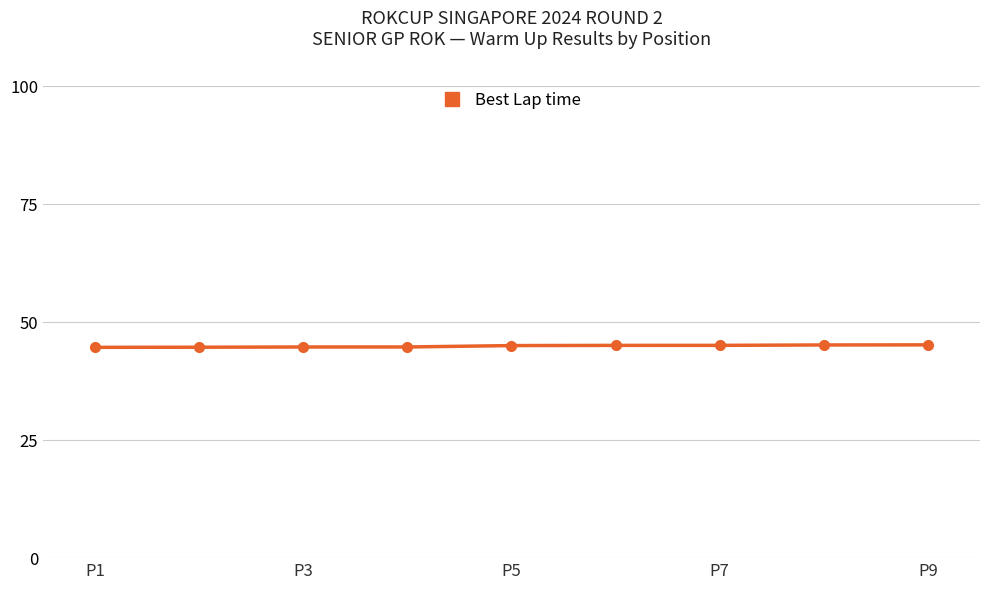

What is the value of the 7th point from the left?

45.1